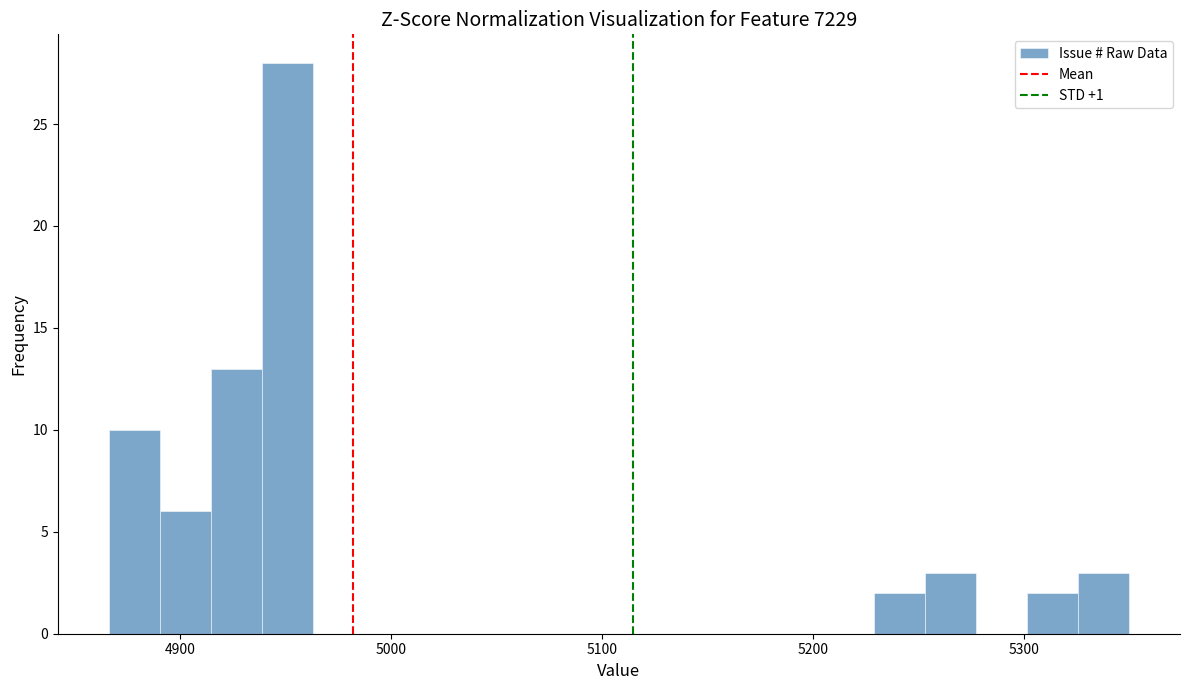

Read against the x-axis, roughly where is the centre of the tallest bar?

4950